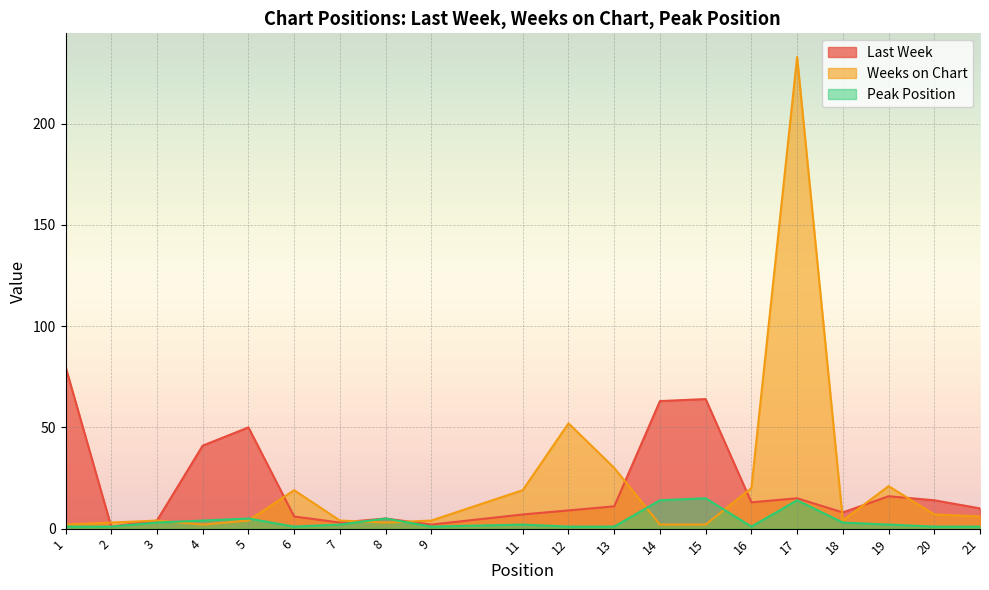

In Peak Position, how many points are lower than both neighbors (excluding endpoints)?

3